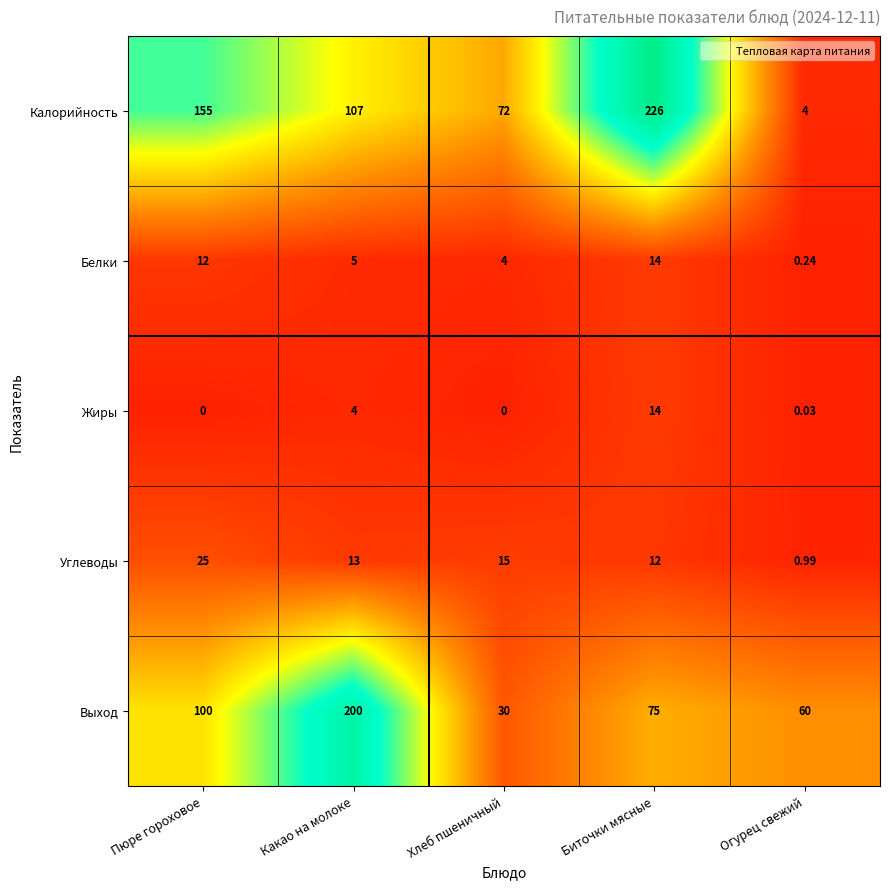

At Пюре гороховое, list the series in order from largest to smallest.

Калорийность, Выход, Углеводы, Белки, Жиры